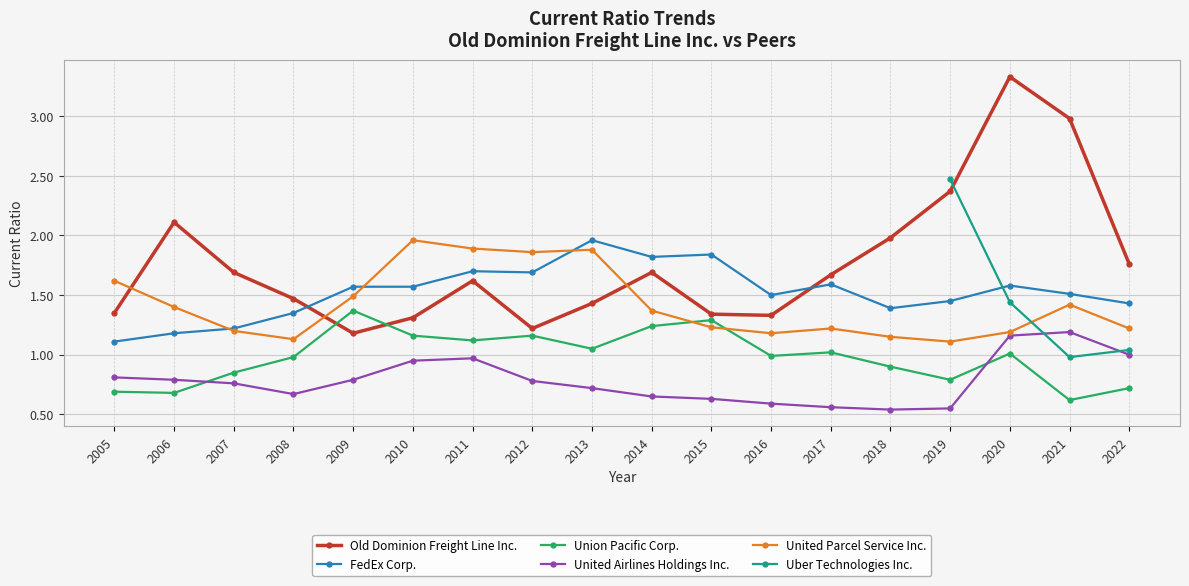

Does the chart display data point markers on the line(s)?

Yes